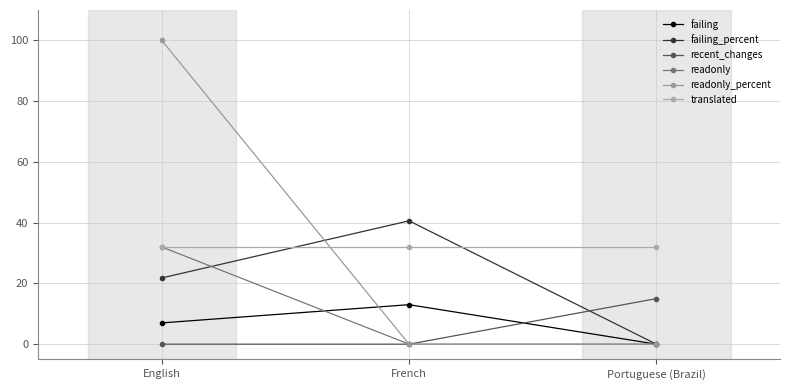

Is it true that translated equals 32.0 at French?

True